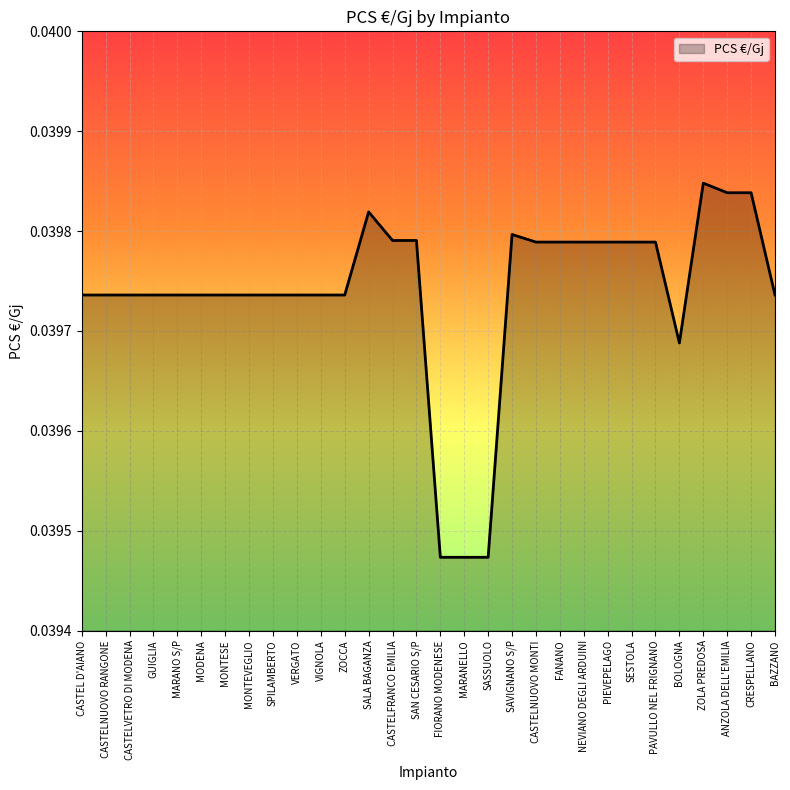

How many series are shown in this chart?

1